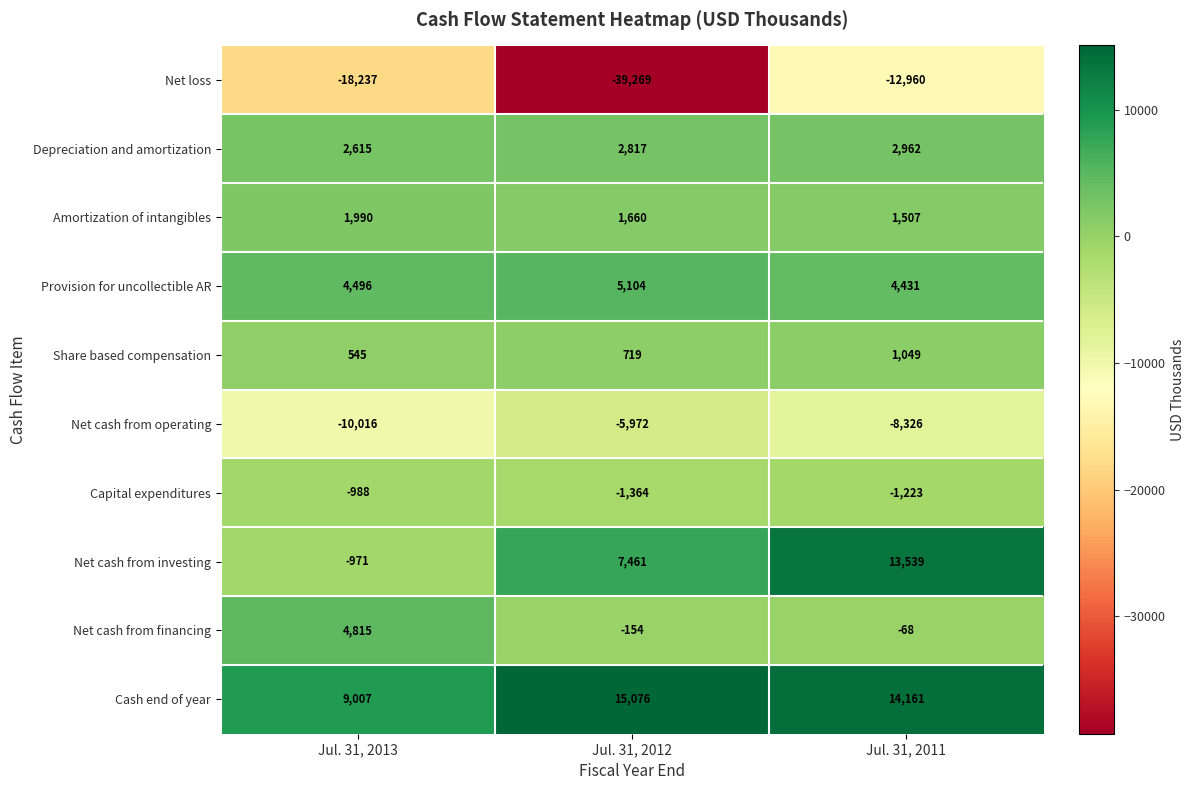

What is the smallest value displayed?

-39269